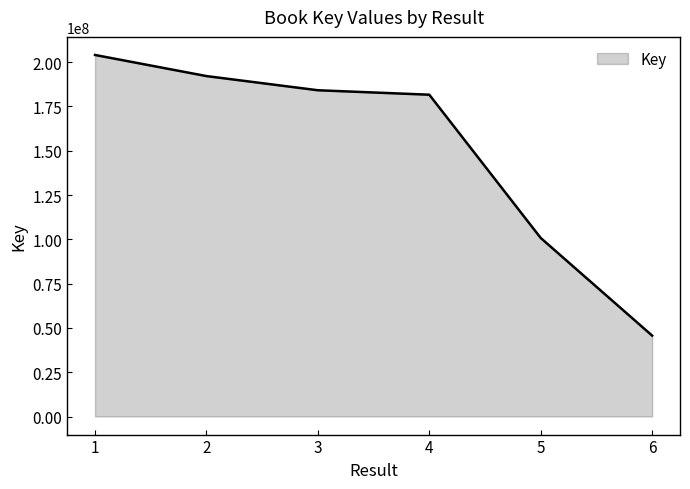

Which category has the lowest value across all series?

6